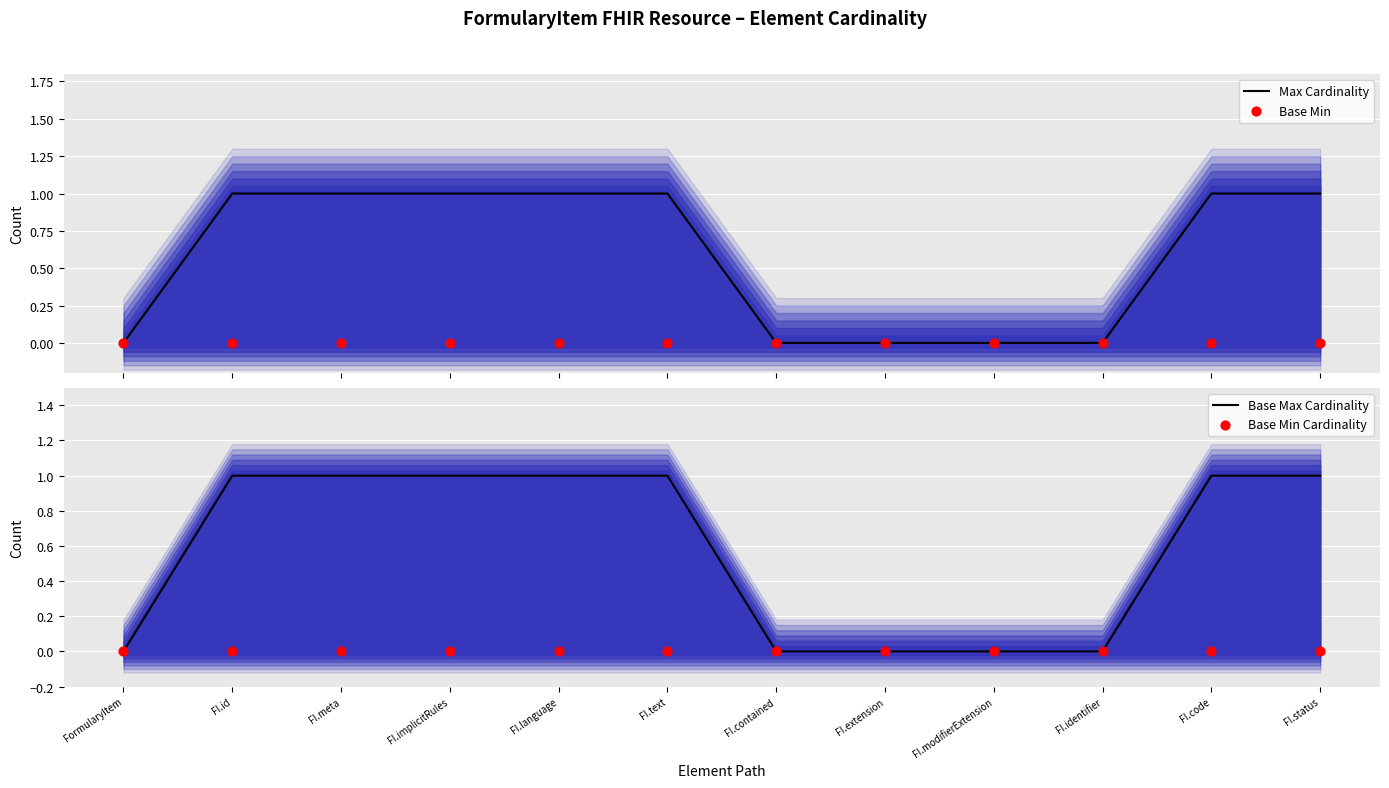

Which series reaches the minimum Y coordinate?

Max Cardinality